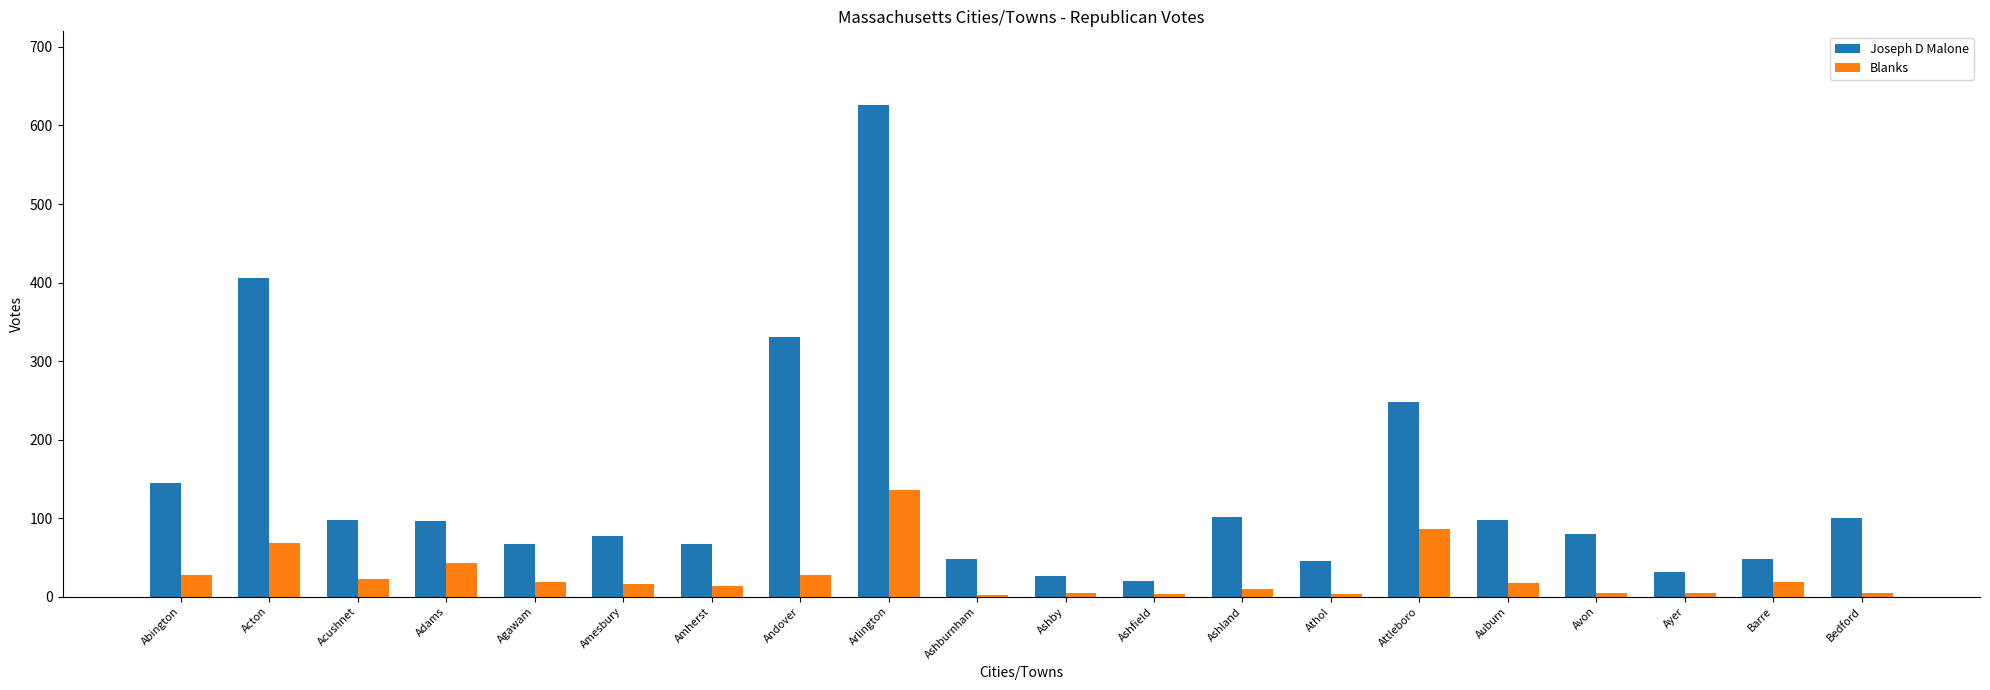

Which series has the largest range (max minus min)?

Joseph D Malone